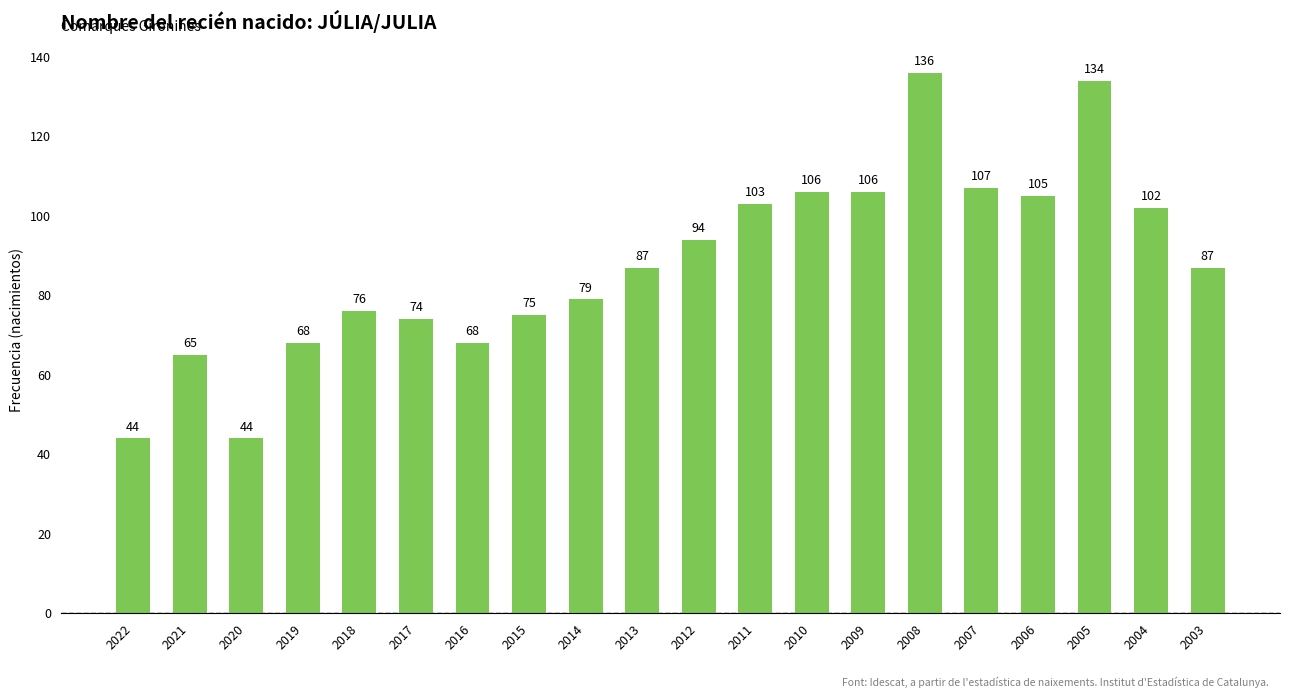

Reading right to left, extract all data points from this chart.

87	102	134	105	107	136	106	106	103	94	87	79	75	68	74	76	68	44	65	44